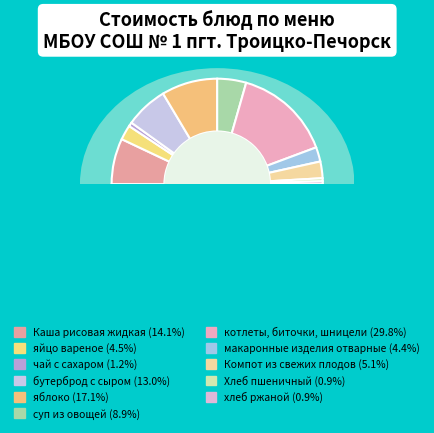

To the nearest percent, what is the combined percentage of яйцо вареное and Хлеб пшеничный?

5%